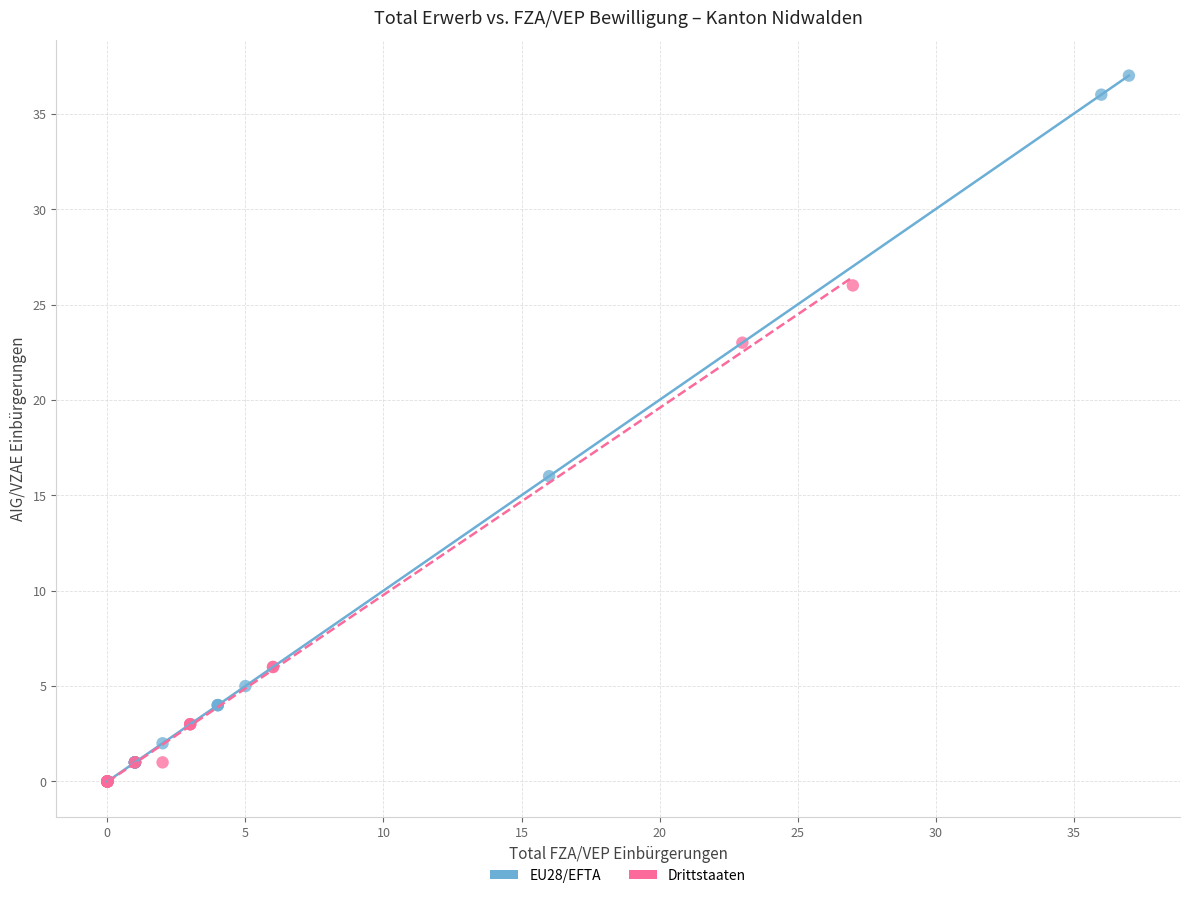

Which series has the largest Y range (max minus min)?

EU28/EFTA